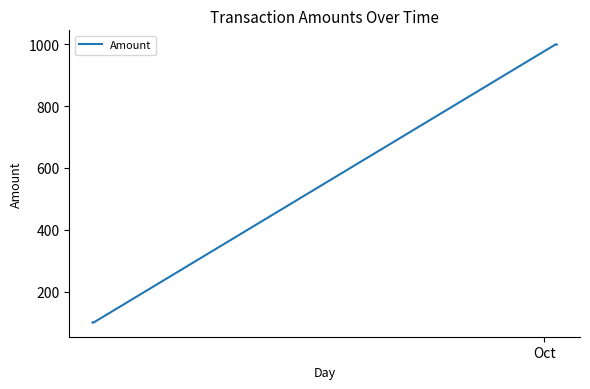

True or false: the data has more than 1 interior local peaks.

False